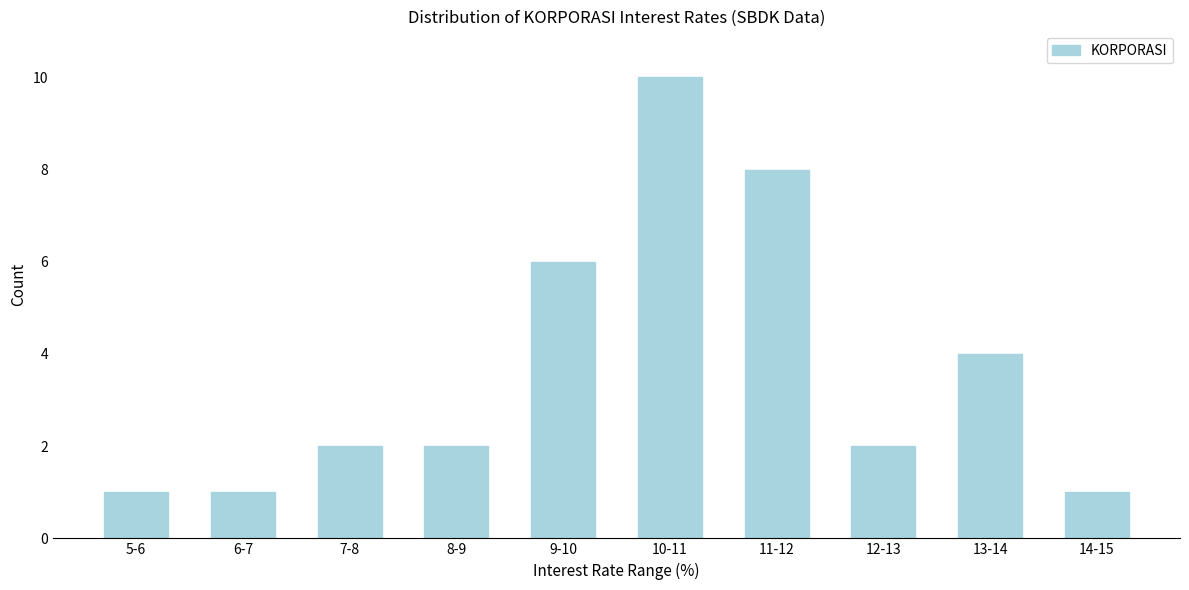

Reading left to right, list all the values displayed in this chart.

5-6=1	6-7=1	7-8=2	8-9=2	9-10=6	10-11=10	11-12=8	12-13=2	13-14=4	14-15=1